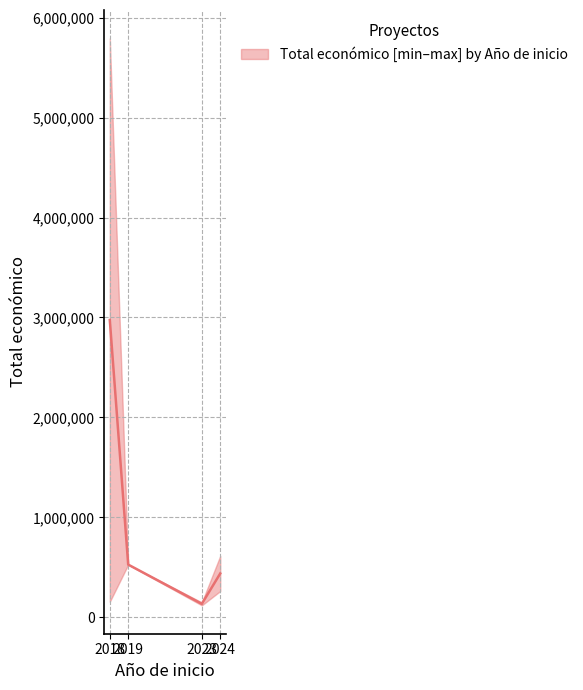

Is this an area chart (filled region under the line)?

No